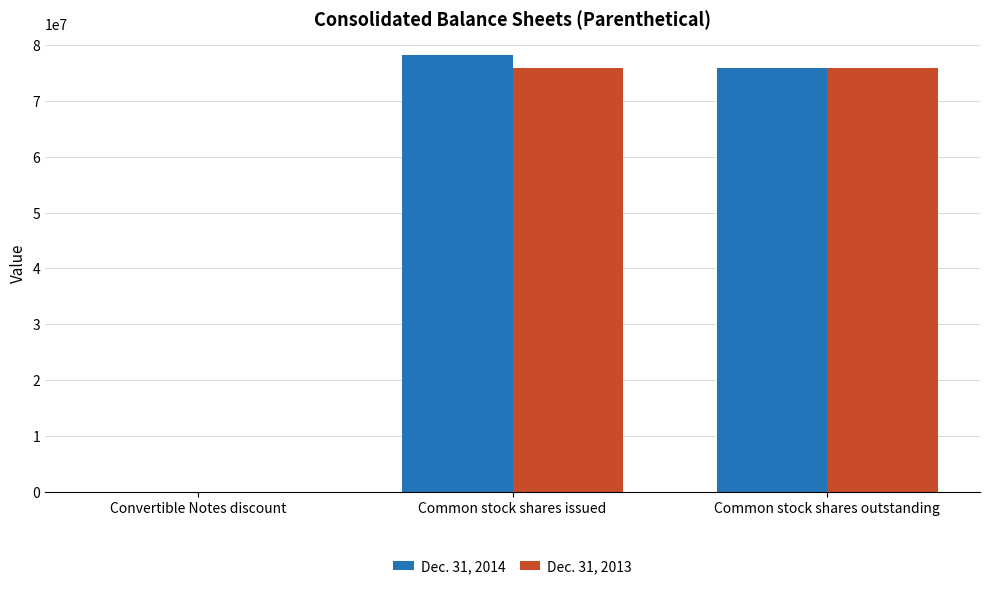

Between Convertible Notes discount and Common stock shares outstanding, which series saw the biggest shift?

Dec. 31, 2014